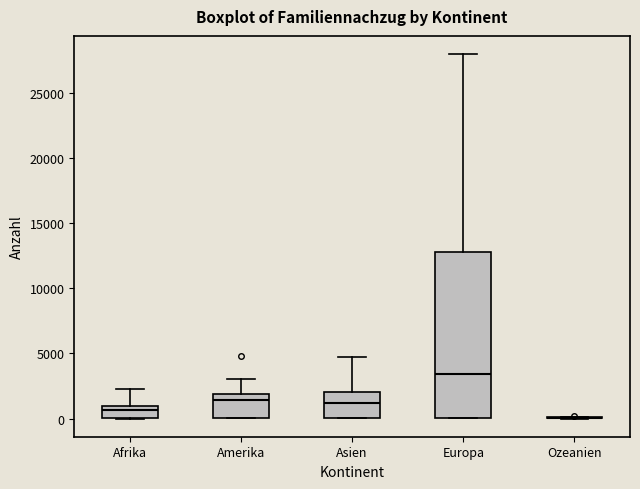

Comparing the boxes themselves (not the whiskers), which one is the tallest?

Europa